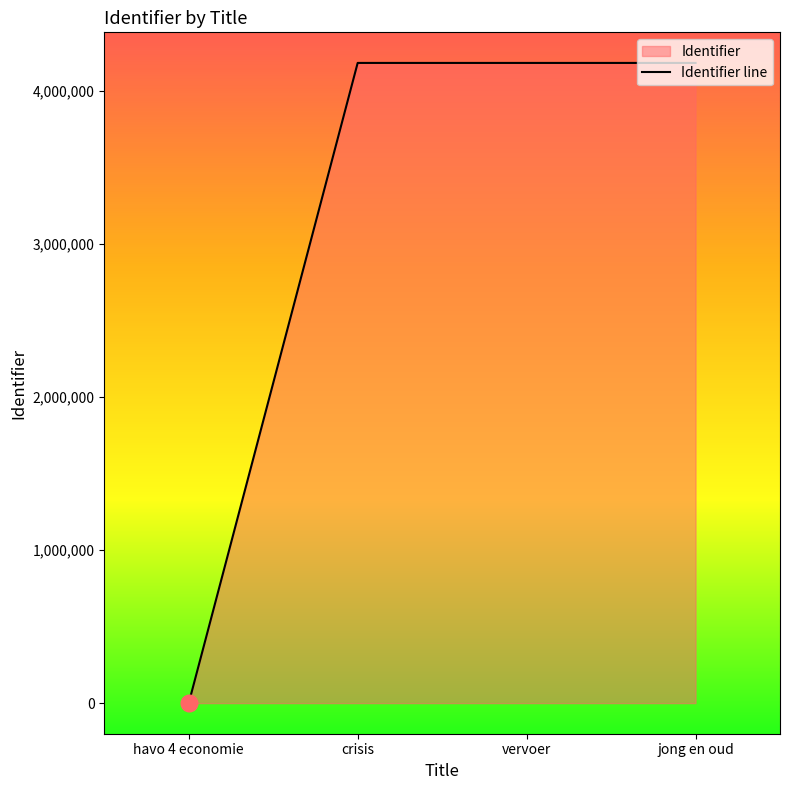

Rank the categories by value from highest to lowest.

crisis, vervoer, jong en oud, havo 4 economie